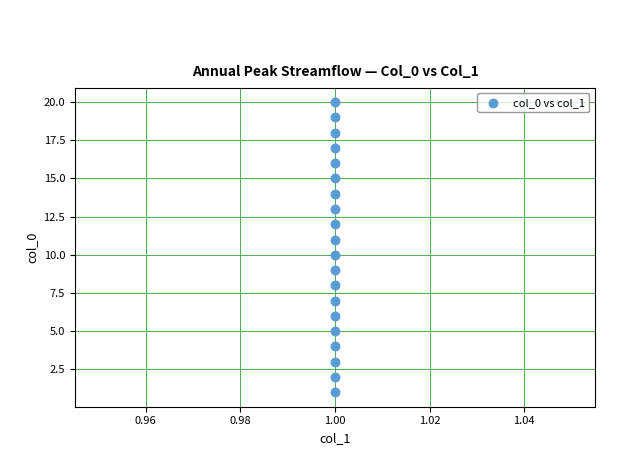

What is the range of Y values (max minus min)?

19